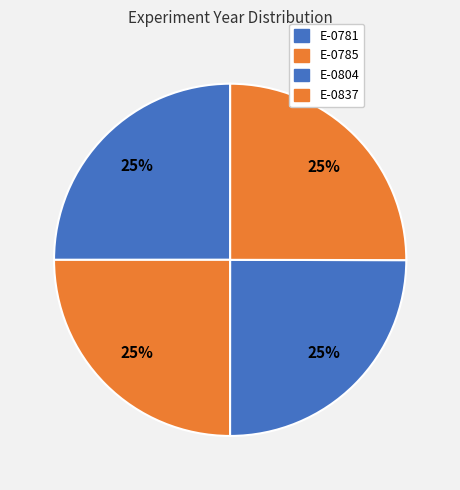

Count the number of slices in the pie.

4